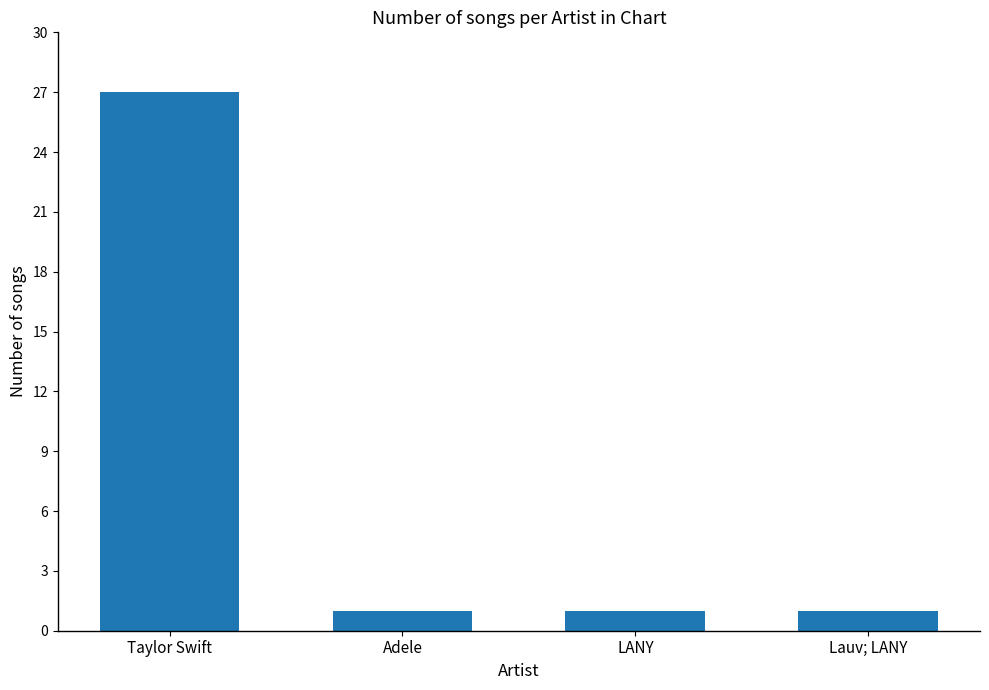

The chart shows a value of 1 at LANY. True or false?

True